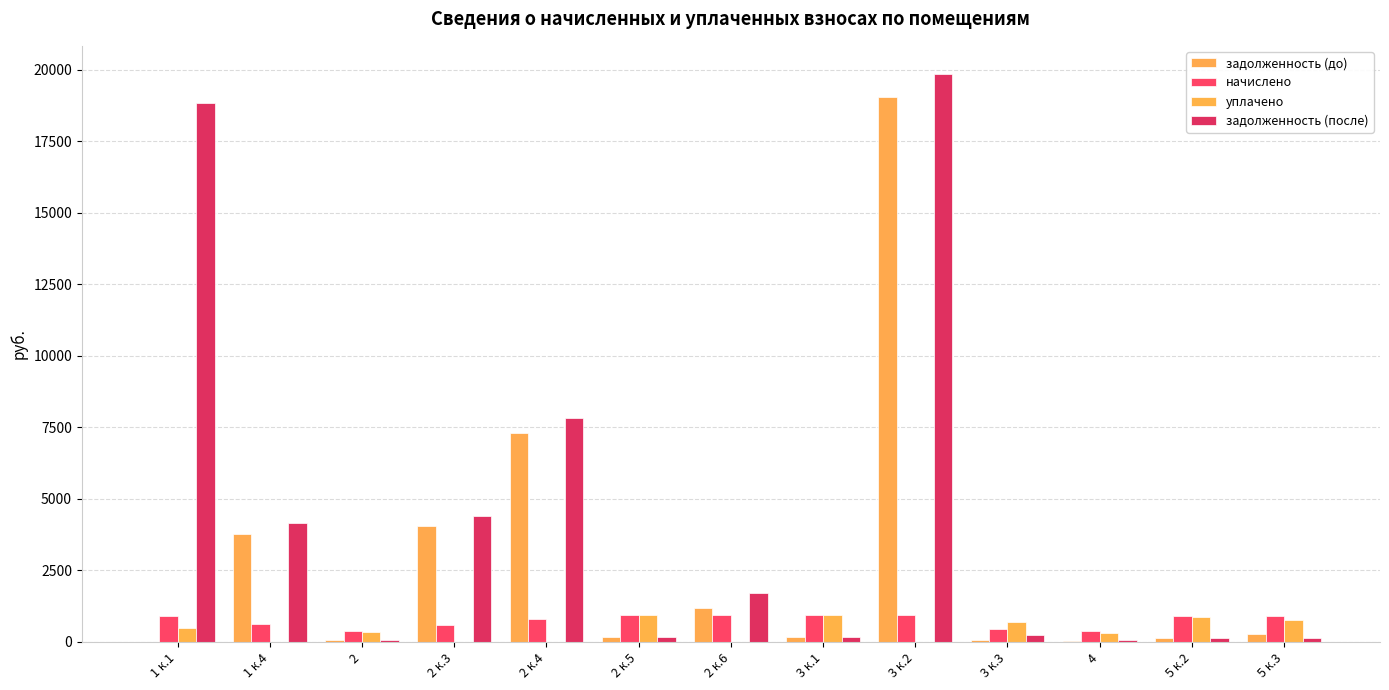

What are all the series names shown in the legend?

задолженность (до), начислено, уплачено, задолженность (после)